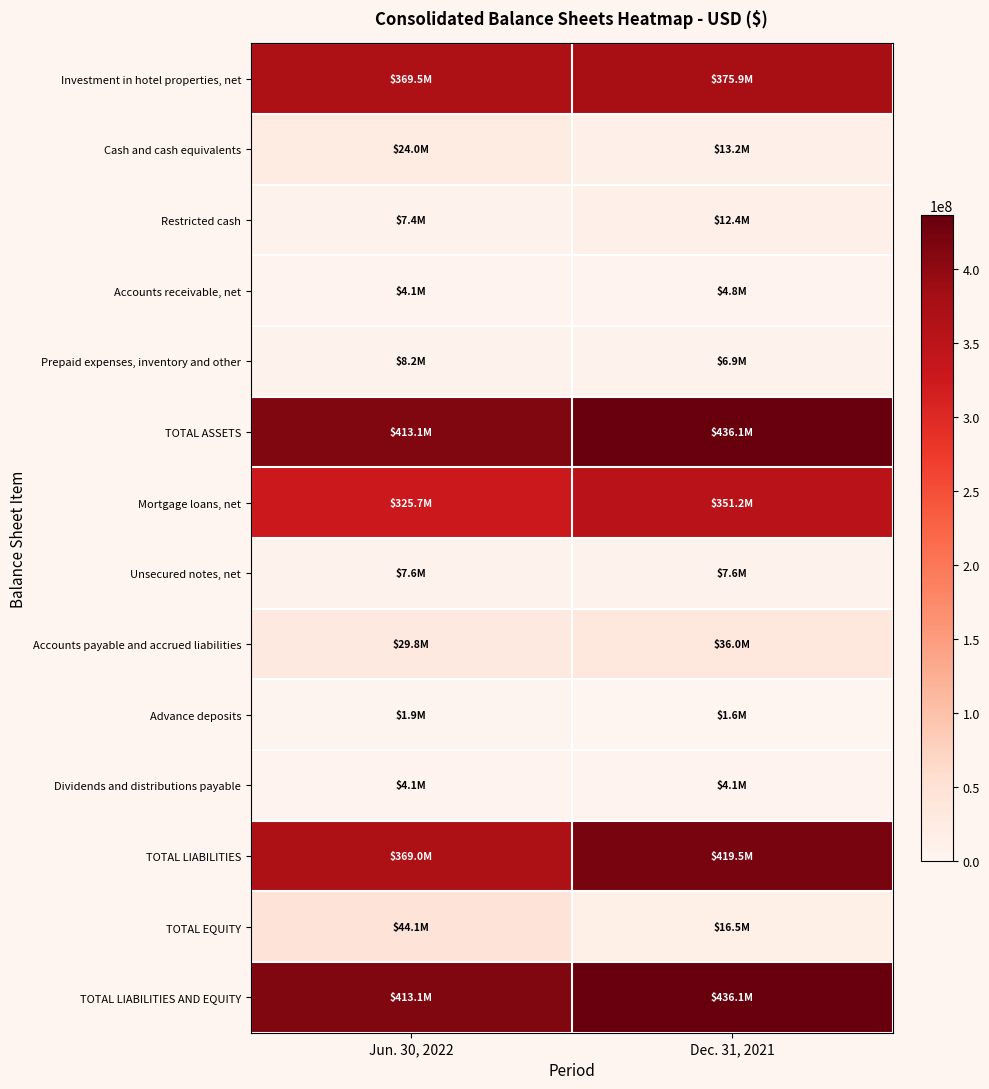

Which series has the largest range (max minus min)?

TOTAL LIABILITIES